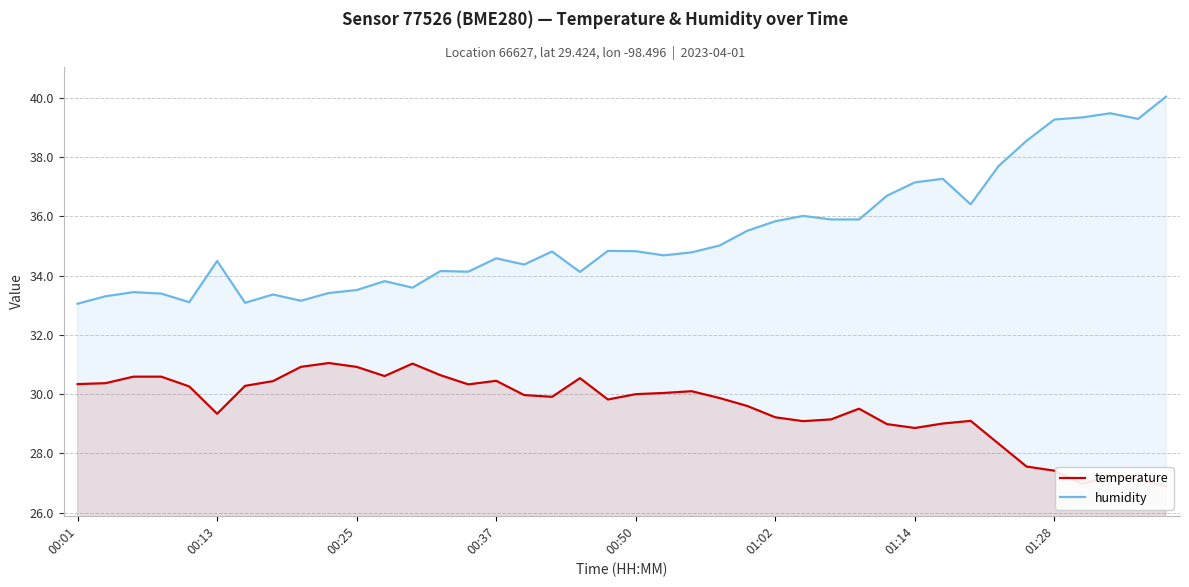

Reading right to left, list all the values displayed in this chart.

temperature: 26.9	27.1	27.2	27.0	27.4	27.6	28.3	29.1	29.0	28.9	29.0	29.5	29.1	29.1	29.2	29.6	29.9	30.1	30.0	30.0	29.8	30.5	29.9	30.0	30.4	30.3	30.6	31.0	30.6	30.9	31.1	30.9	30.4	30.3	29.3	30.3	30.6	30.6	30.4	30.3
humidity: 40.0	39.3	39.5	39.3	39.3	38.5	37.7	36.4	37.3	37.1	36.7	35.9	35.9	36.0	35.8	35.5	35.0	34.8	34.7	34.8	34.8	34.1	34.8	34.4	34.6	34.1	34.1	33.6	33.8	33.5	33.4	33.1	33.4	33.1	34.5	33.1	33.4	33.4	33.3	33.0